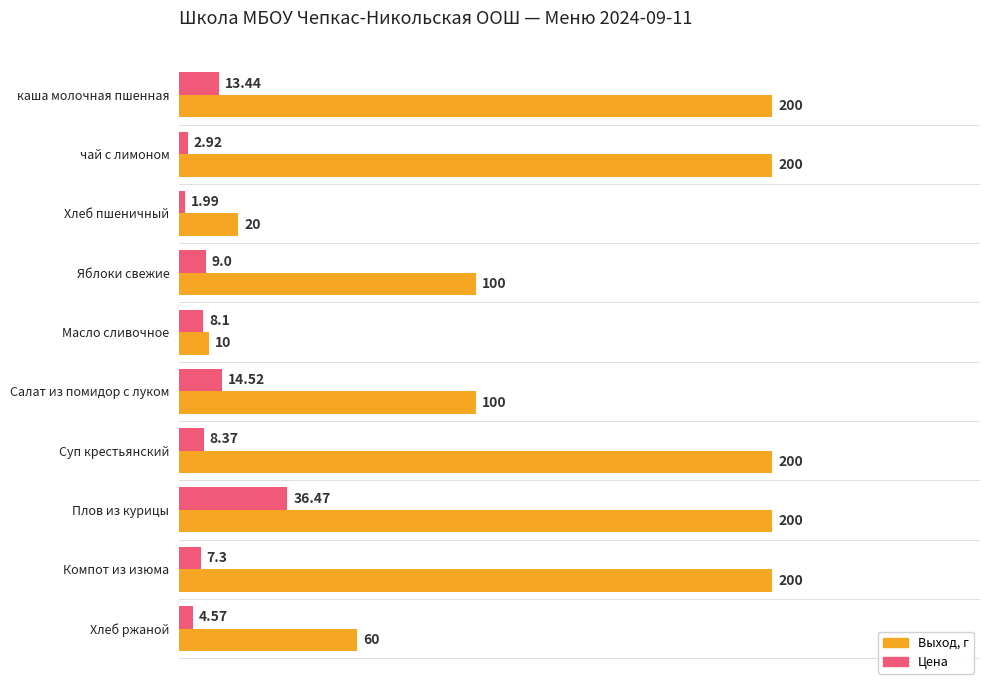

Is the value of Цена at Плов из курицы greater than the value of Выход, г at чай с лимоном?

No